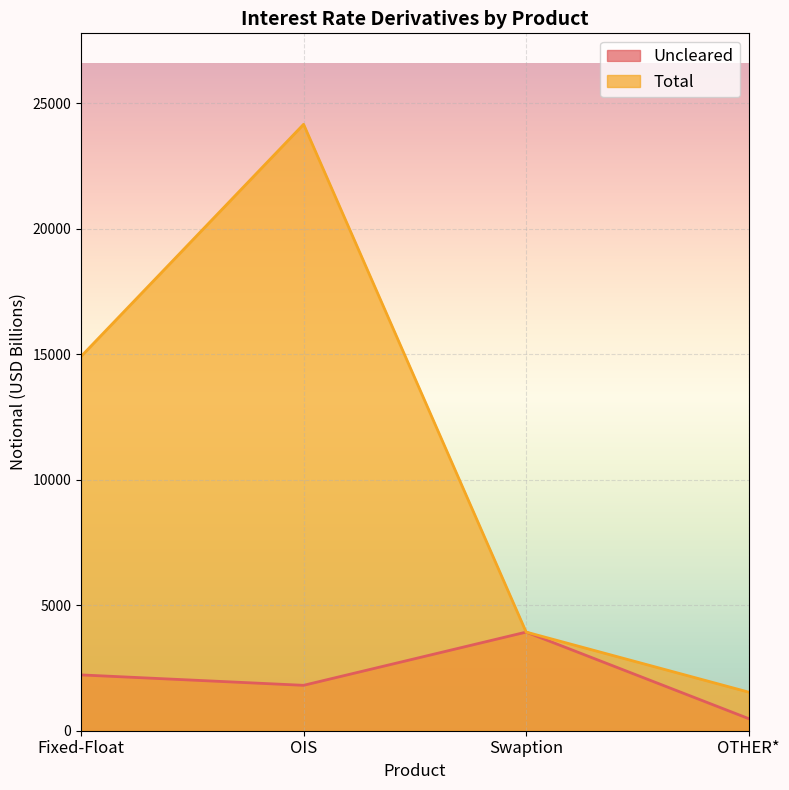

Which series changed the most between Fixed-Float and OTHER*?

Total